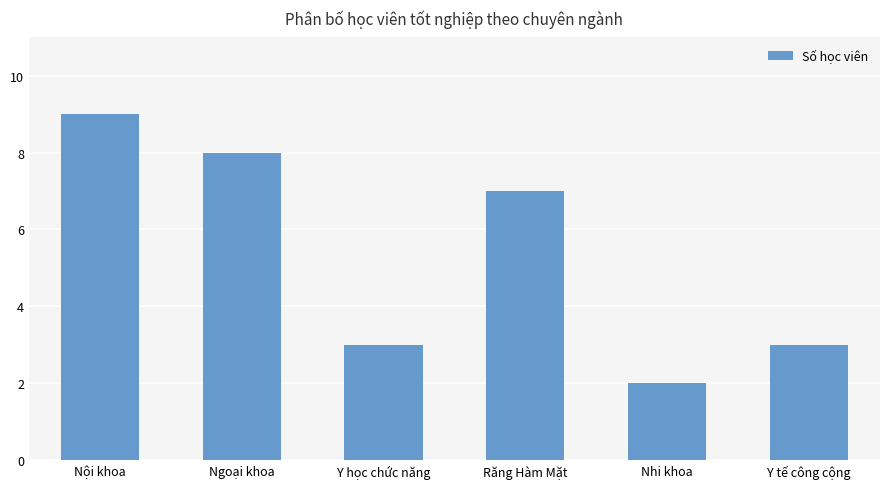

The value at Y tế công cộng is 1. True or false?

False